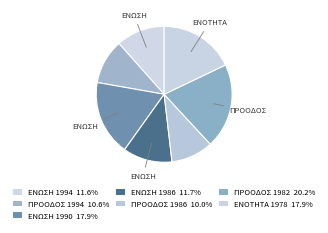

How many segments does this pie chart have?

7